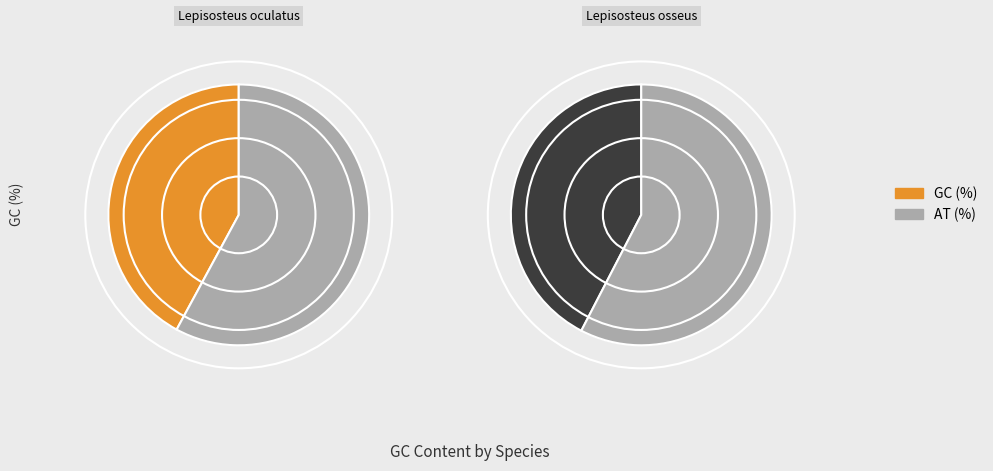

How much of the chart is everything except Lepisosteus oculatus?

50.2%